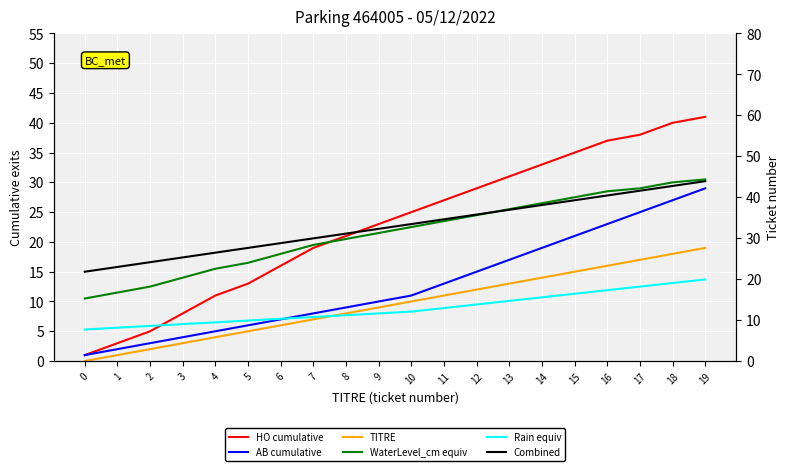

What are all the series names shown in the legend?

HO cumulative, AB cumulative, TITRE, WaterLevel_cm equiv, Rain equiv, Combined